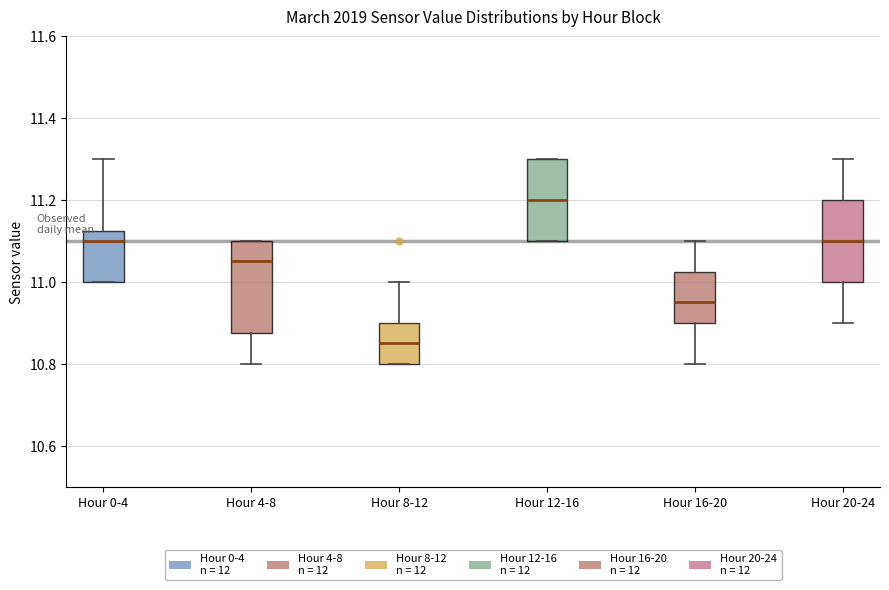

Where does the lower whisker of the box for Hour 16-20 end on the y-axis? The values are not printed on the chart, so give them approximately, as read against the axis.

10.80